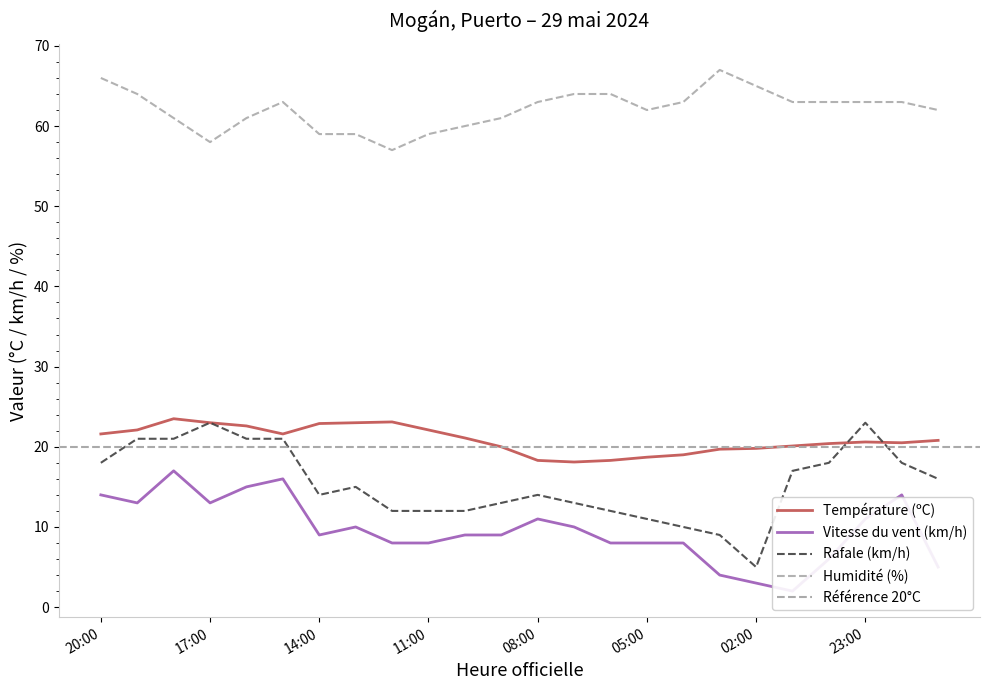

Read the Rafale (km/h) value at 16:00.

21.0